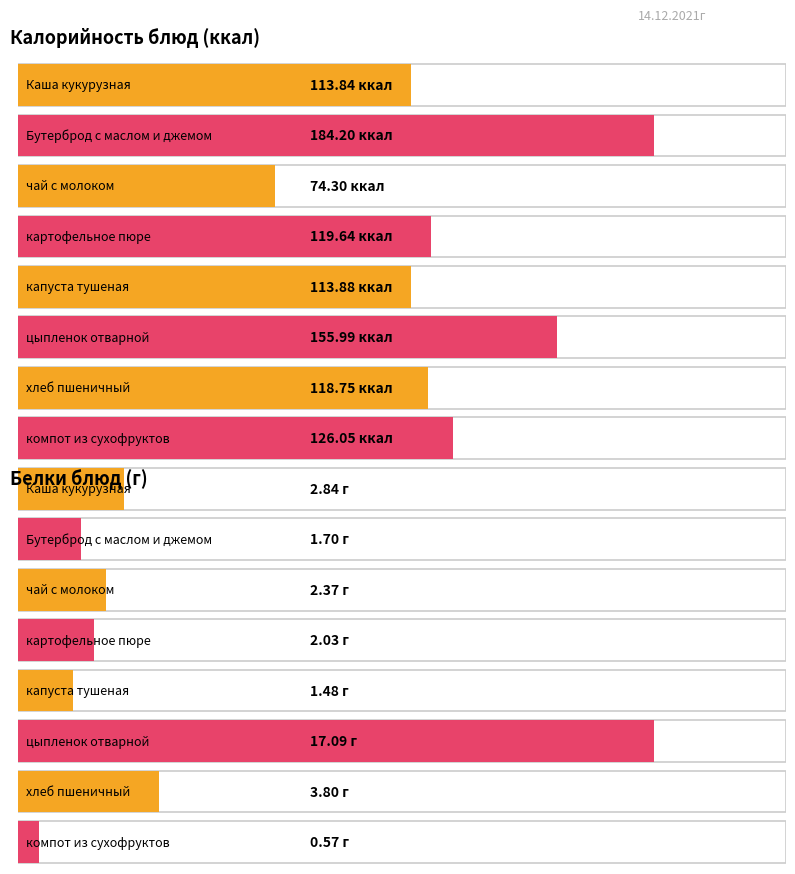

Reading left to right, extract all data points from this chart.

Калорийность: 113.8	184.2	74.3	119.6	113.9	156.0	118.8	126.0
Белки: 2.8	1.7	2.4	2.0	1.5	17.1	3.8	0.6